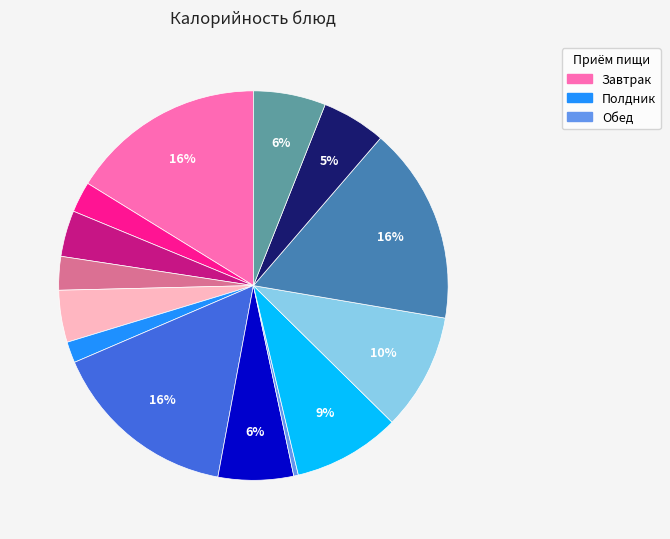

To the nearest percent, what is the average slice percentage?

7%